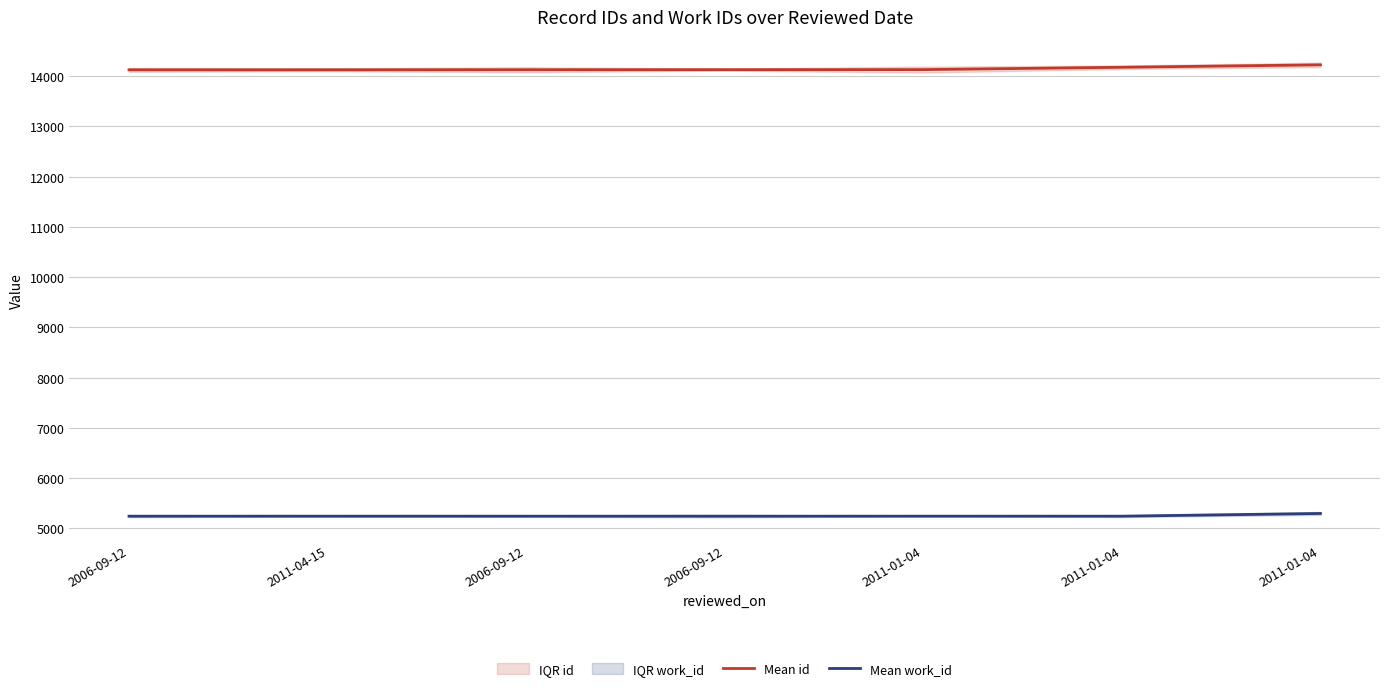

How many values in the Mean id series exceed 14130?

3